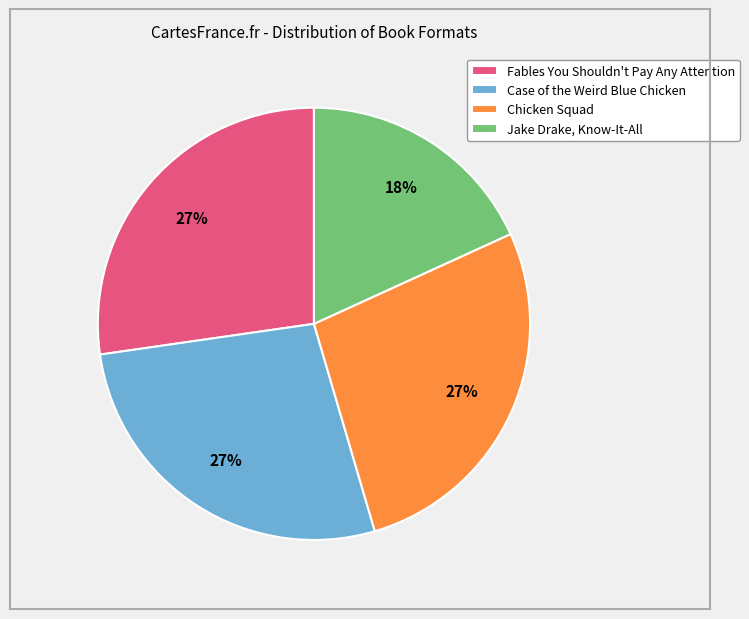

Approximately how many times larger is the value at Chicken Squad compared to Fables You Shouldn't Pay Any Attention?

1.0